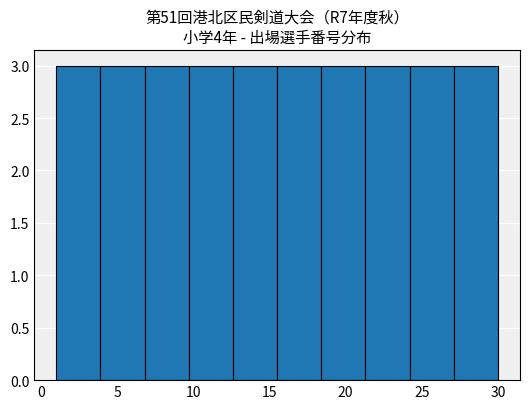

Reading left to right, list every bar in this chart as the range it spans on the x-axis followed by its height. Neither the bar edges nor the heights are printed on the chart, so give them approximately, as read against the axes.

1.0 to 3.9: 3
3.9 to 6.8: 3
6.8 to 9.7: 3
9.7 to 12.6: 3
12.6 to 15.5: 3
15.5 to 18.4: 3
18.4 to 21.3: 3
21.3 to 24.2: 3
24.2 to 27.1: 3
27.1 to 30.0: 3